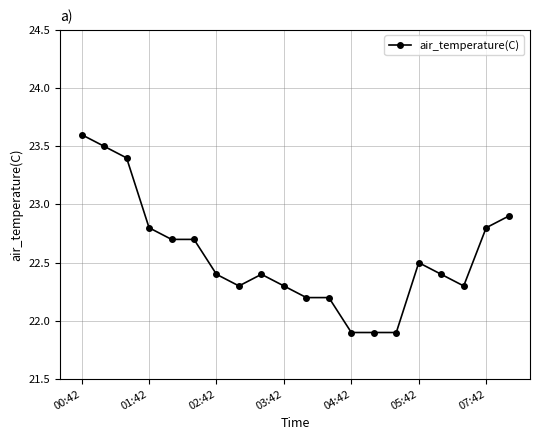

What is the value of the 8th point from the left?

22.3